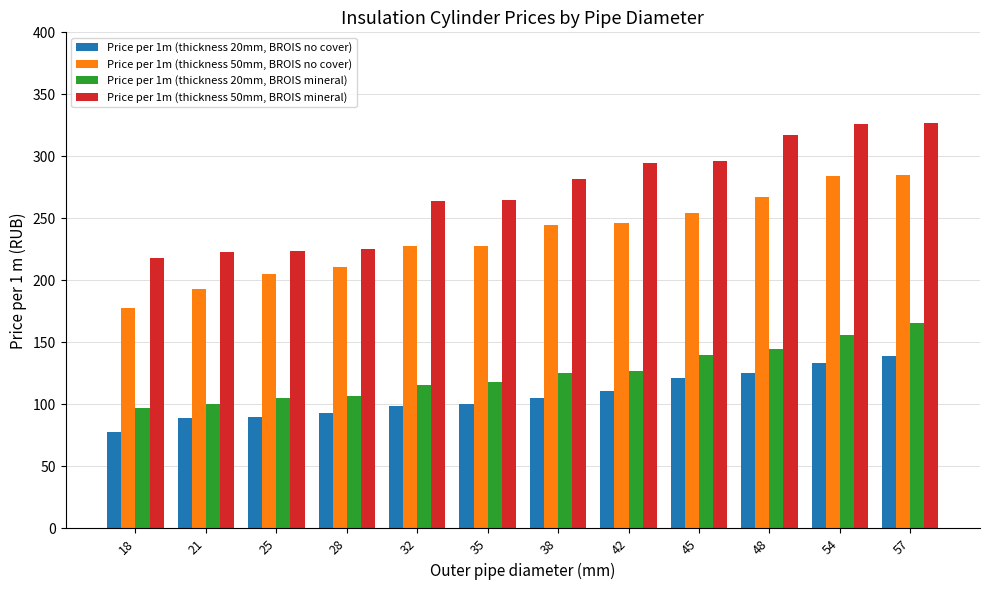

True or false: Price per 1m (thickness 50mm, BROIS mineral) has a value of 223 at 21.

True